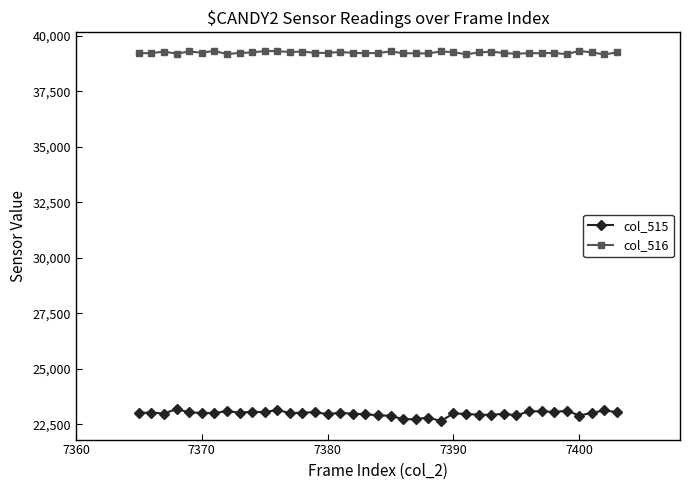

What are all the series names shown in the legend?

col_515, col_516